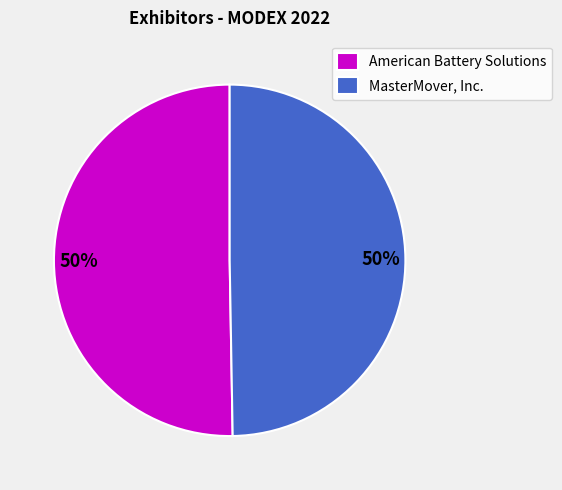

True or false: MasterMover, Inc. accounts for 57% of the total.

False